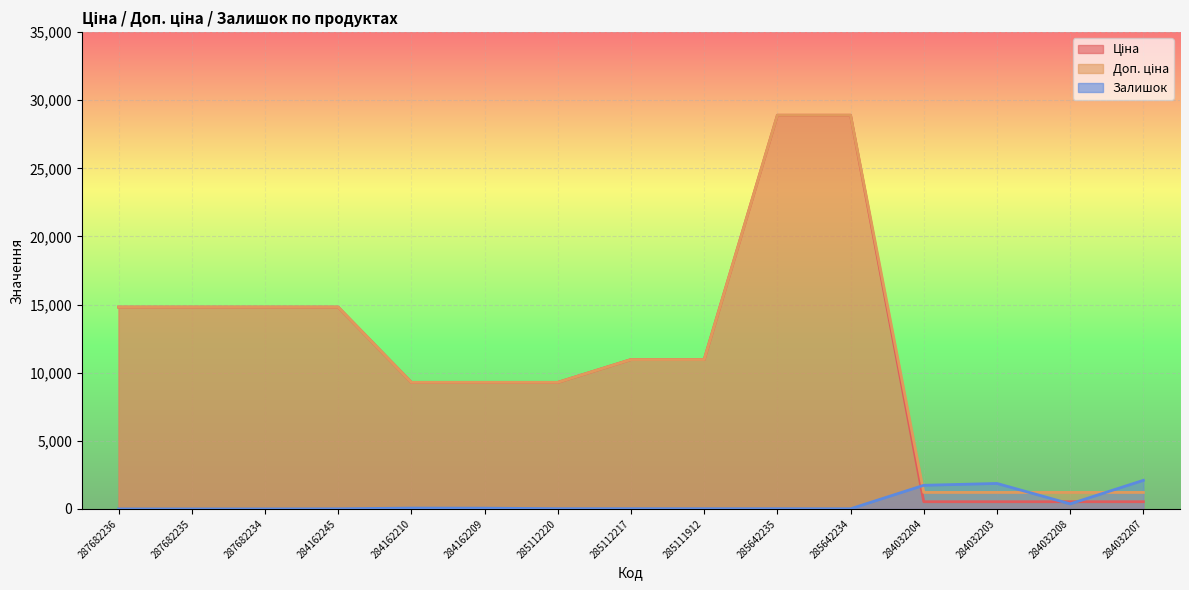

What is the maximum value for Ціна?

28901.7